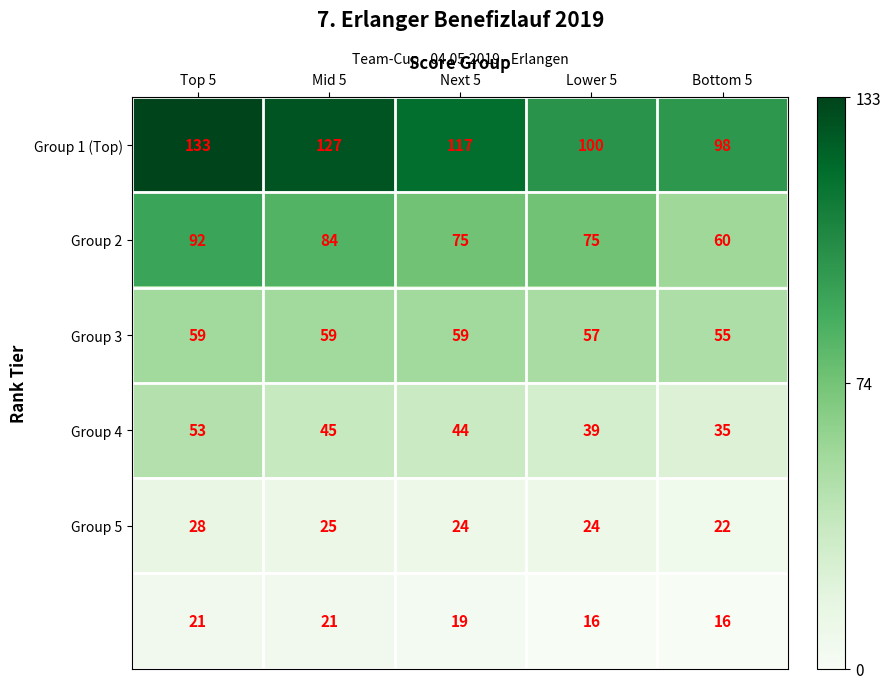

What is the total value across all series at Bottom 5?

286